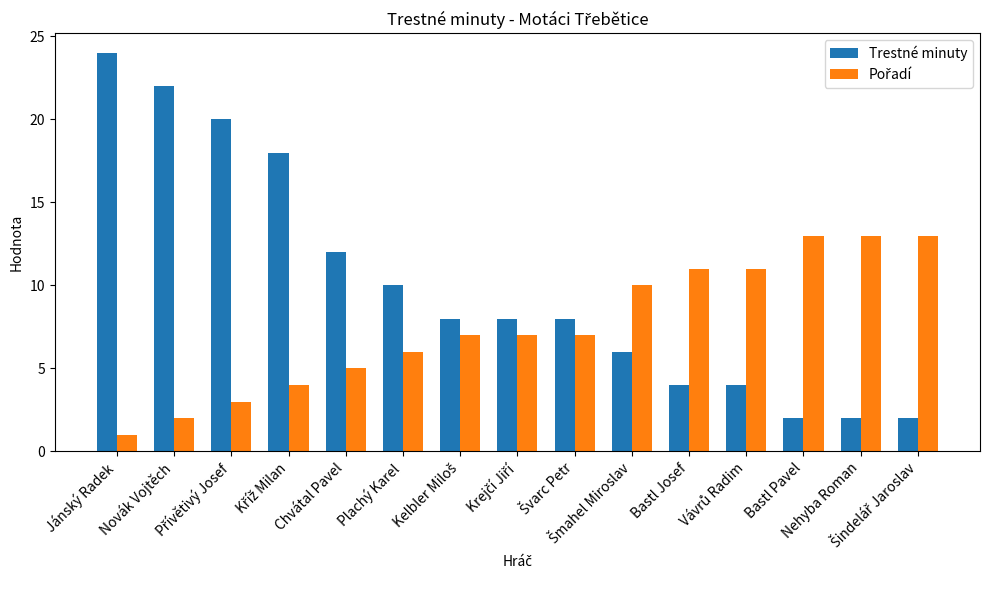

Which series has the widest spread of values?

Trestné minuty